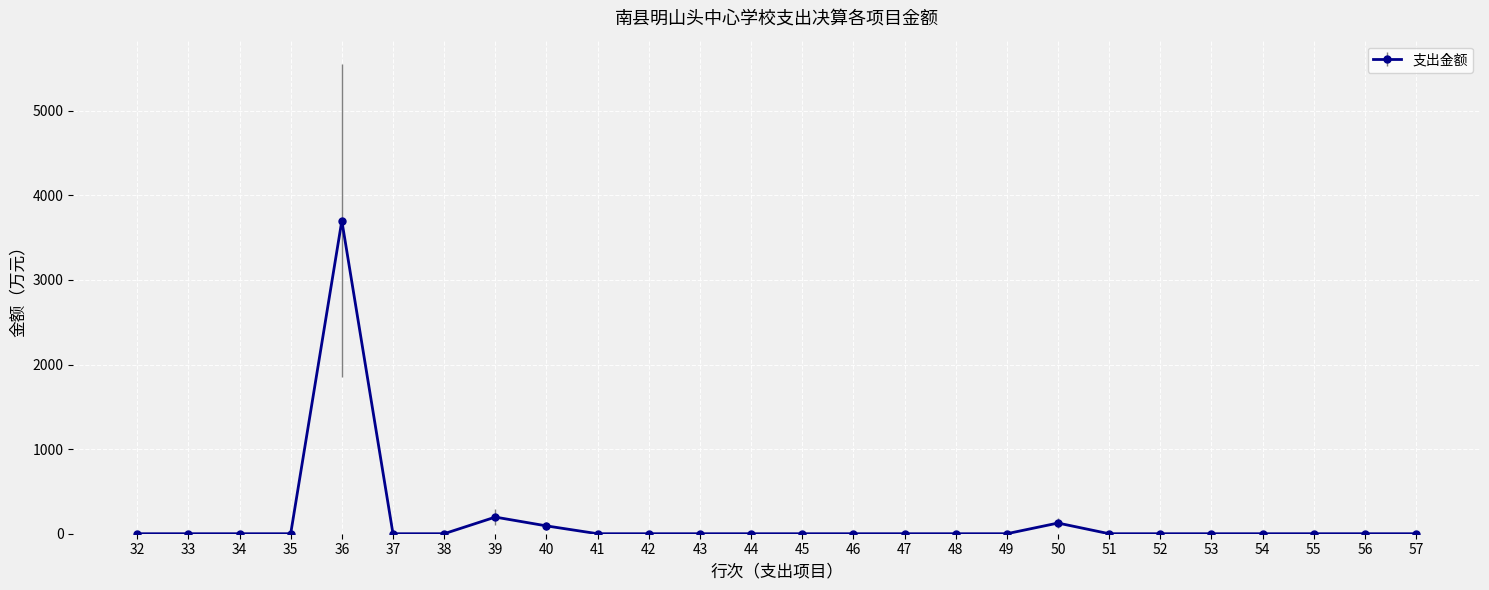

How many lines are shown in the chart?

1